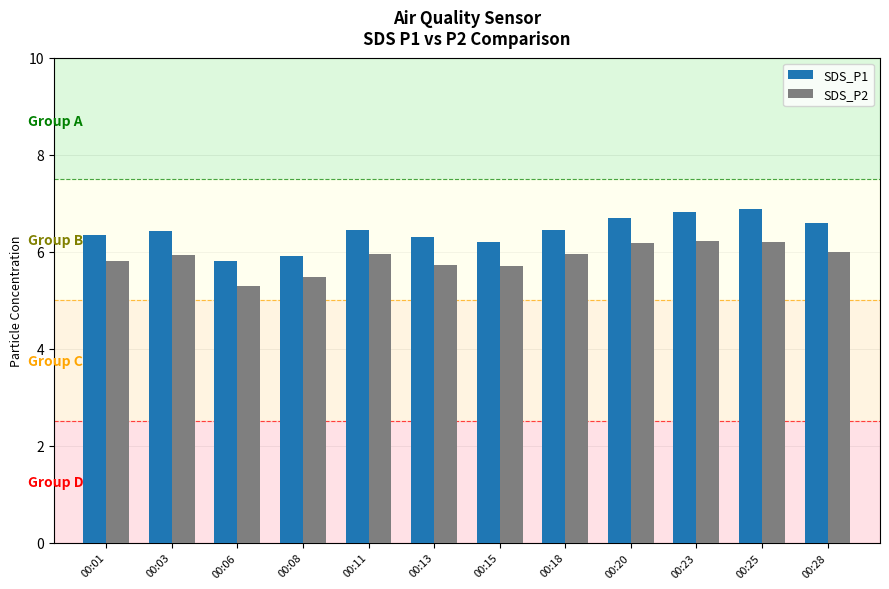

Rank the series by their average value, from lowest to highest.

SDS_P2, SDS_P1